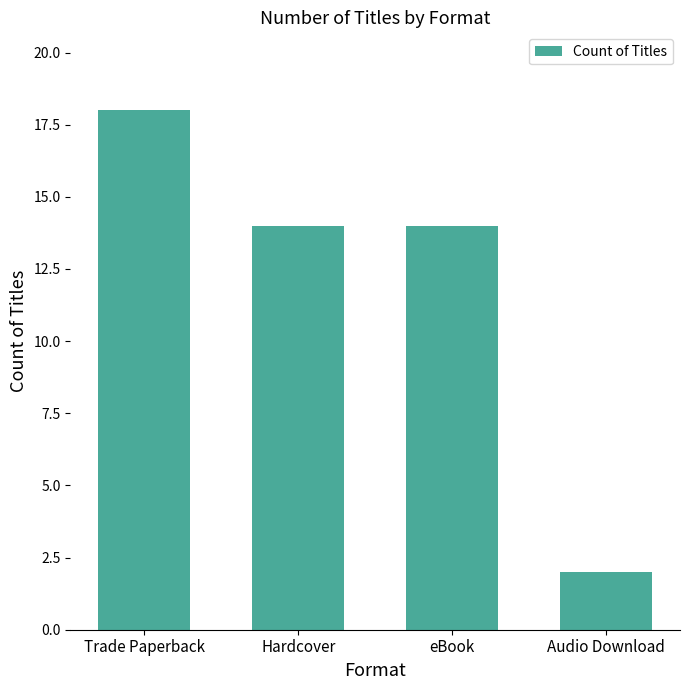

What is the value of the 1st bar from the left?

18